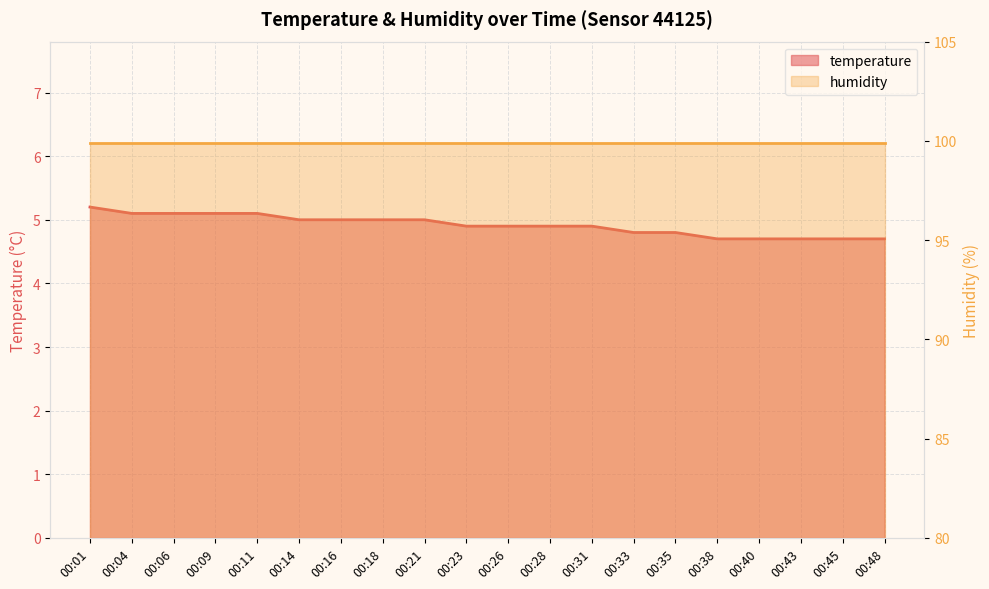

True or false: the data shows 2.7 at 00:23.

False